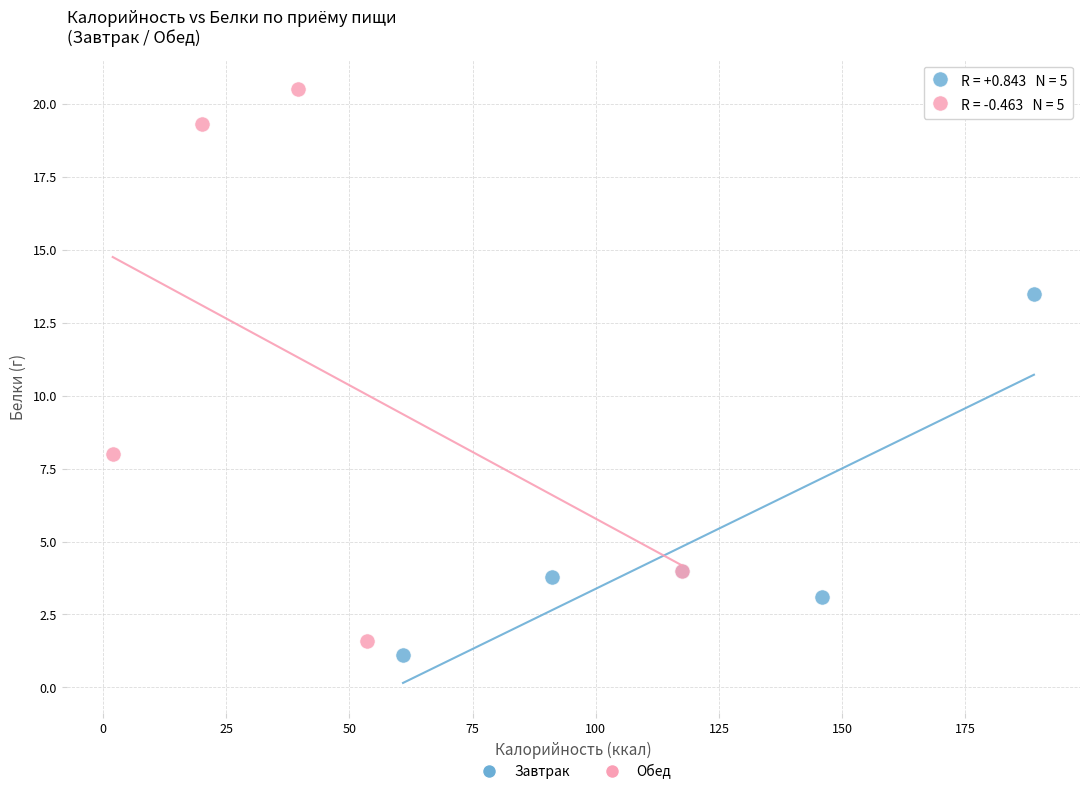

Which series contains the highest Y value?

Обед